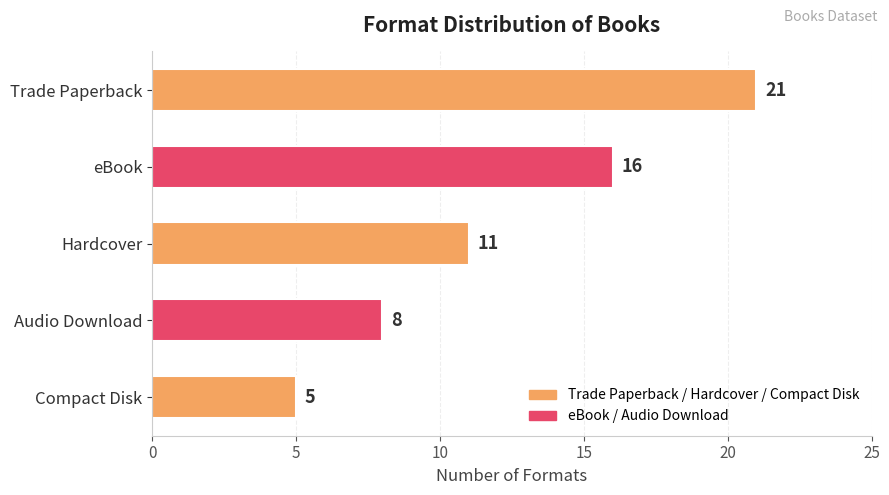

What is the difference between the values at Trade Paperback and Audio Download?

13